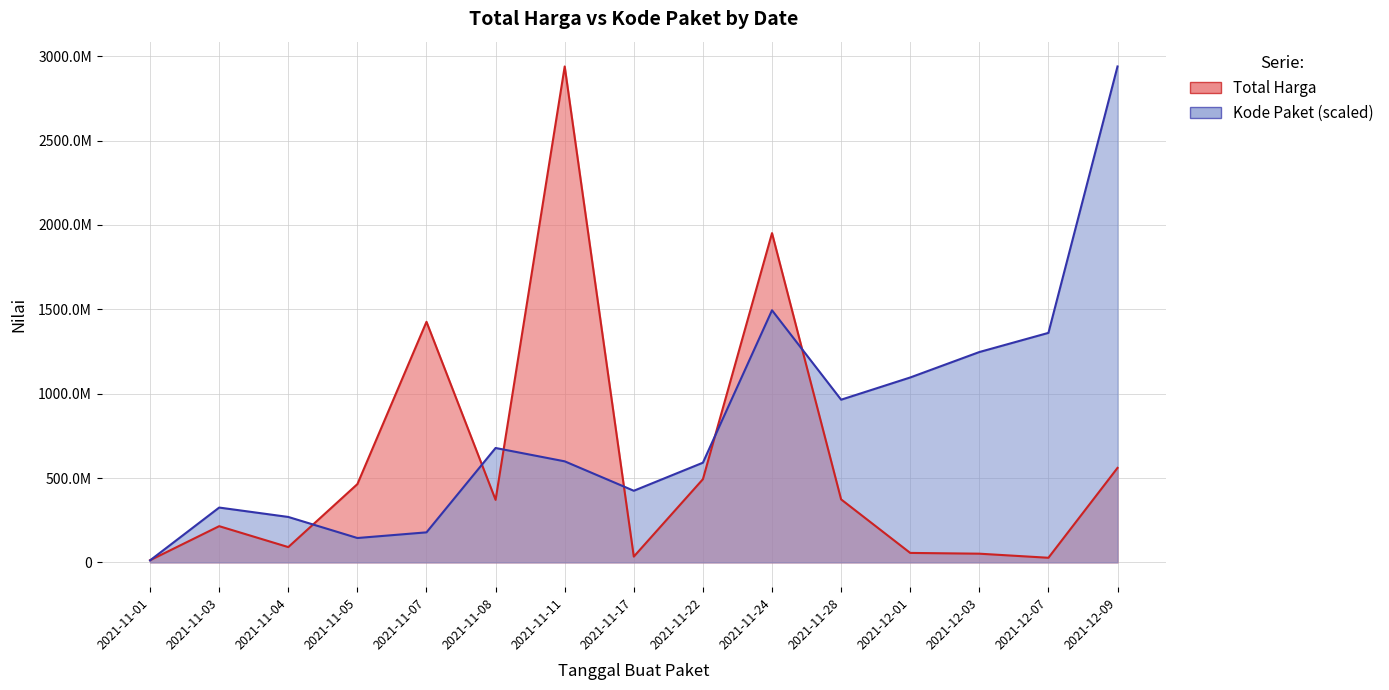

The Kode Paket series shows 964180350.8 at 2021-11-28. True or false?

True